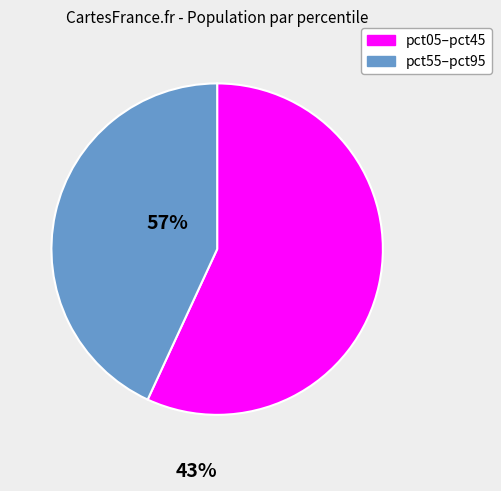

Is there any slice that represents more than half of the pie?

Yes